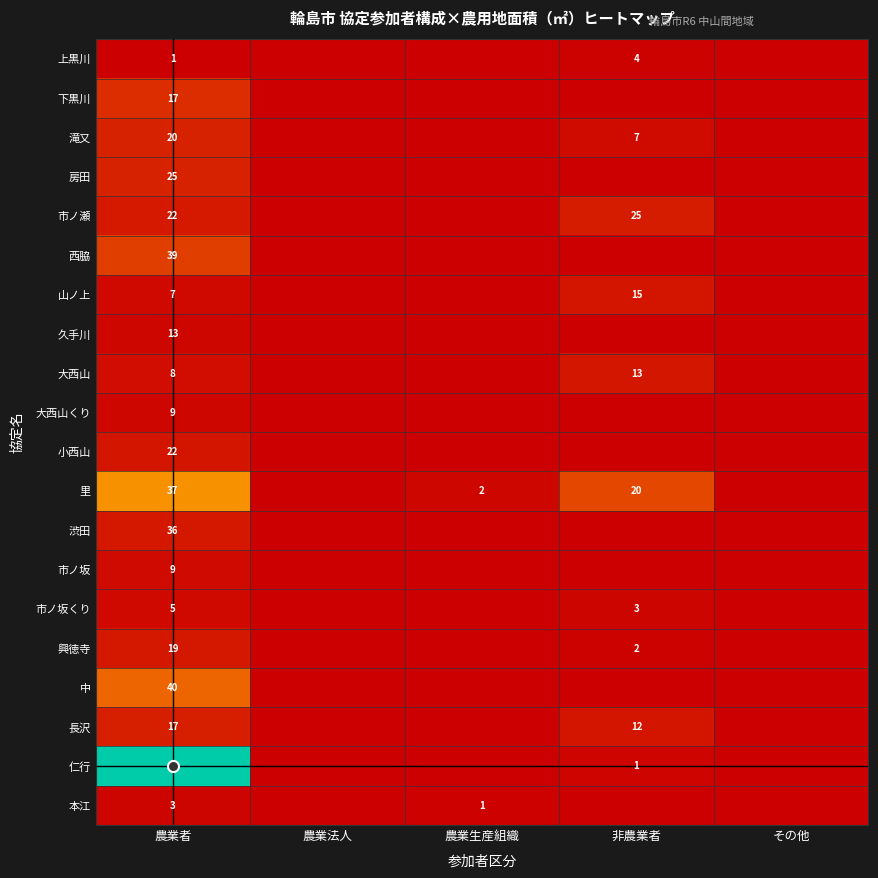

Is it true that 市ノ坂 equals 0.8 at 農業生産組織?

False